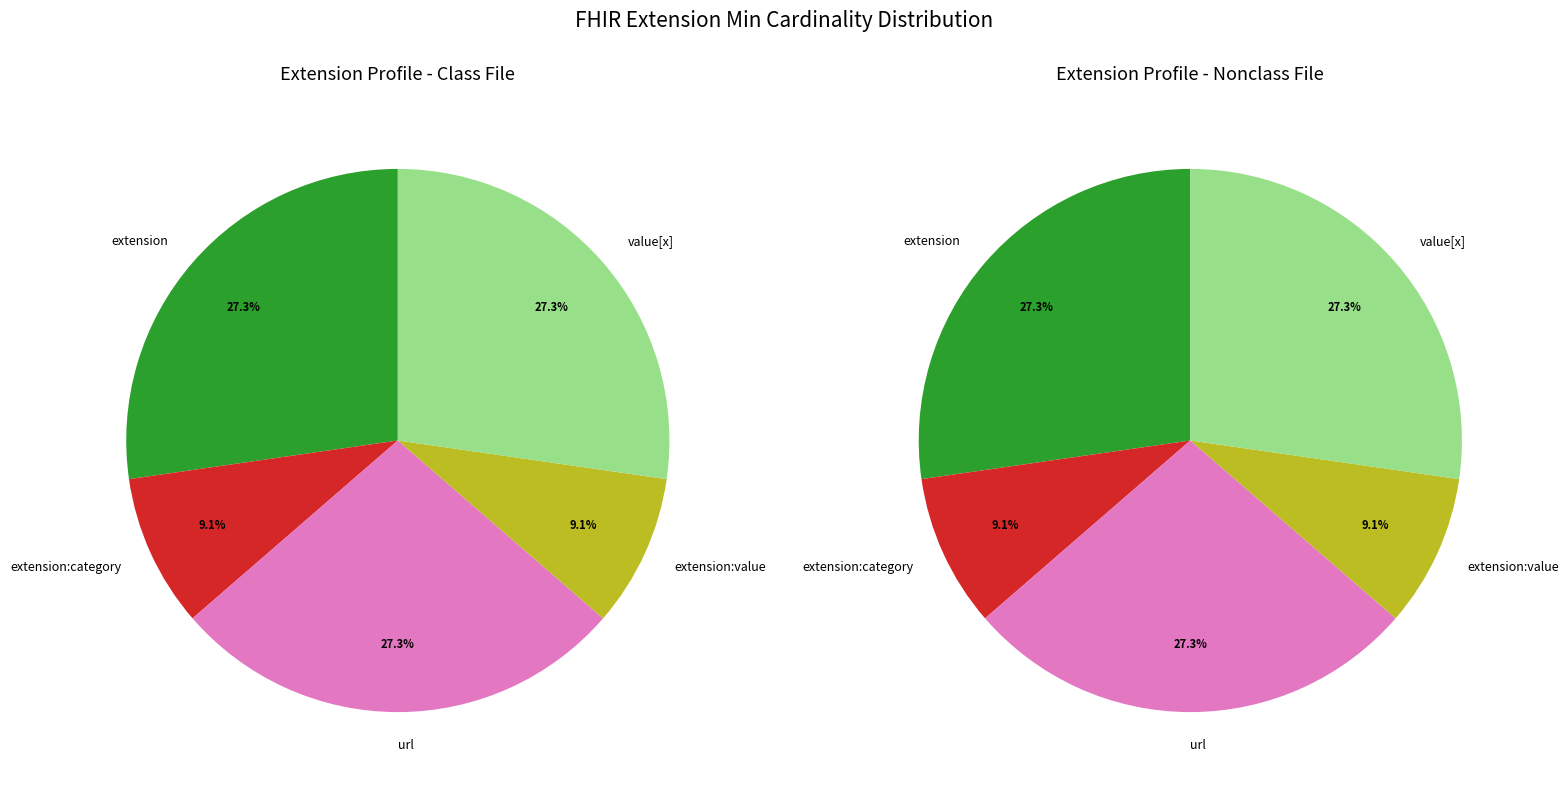

Is Extension.extension:category.url the majority of the pie?

No